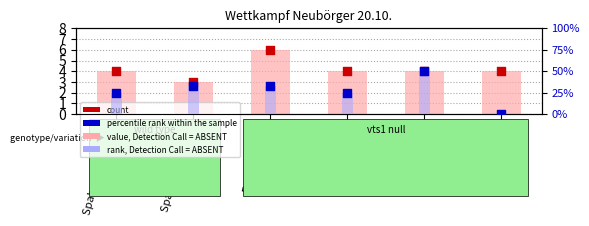

Which series reaches the minimum Y coordinate?

rank, Detection Call = ABSENT